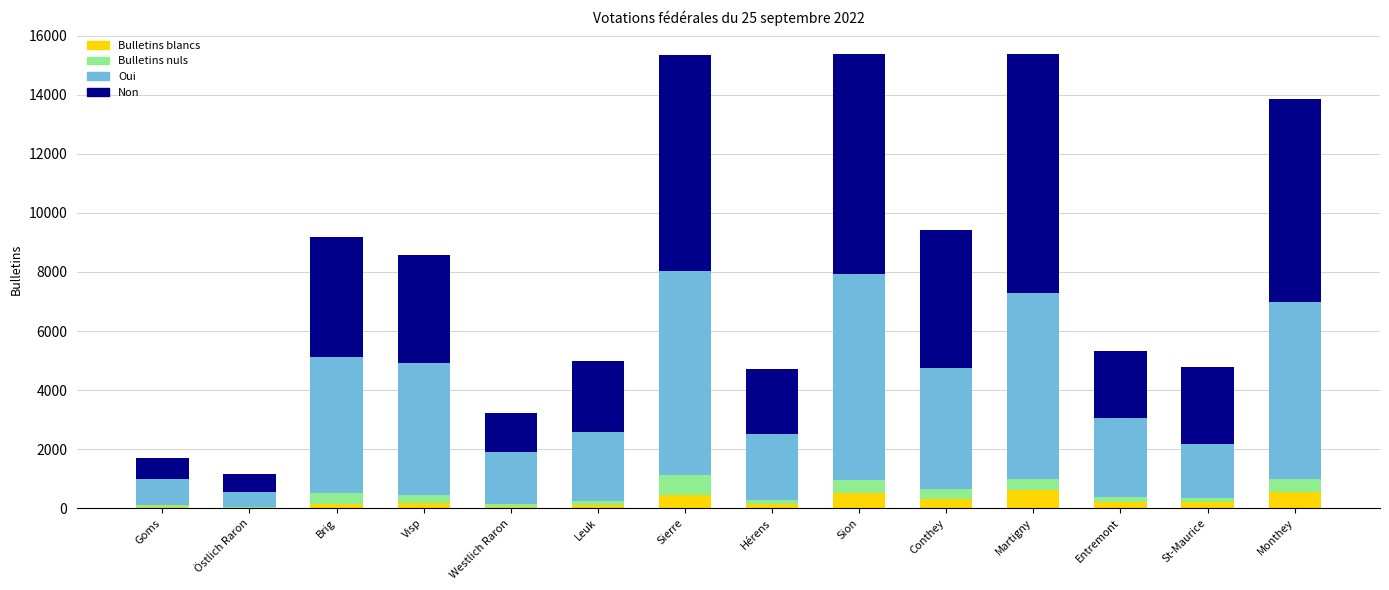

What are all the series names shown in the legend?

Bulletins blancs, Bulletins nuls, Oui, Non